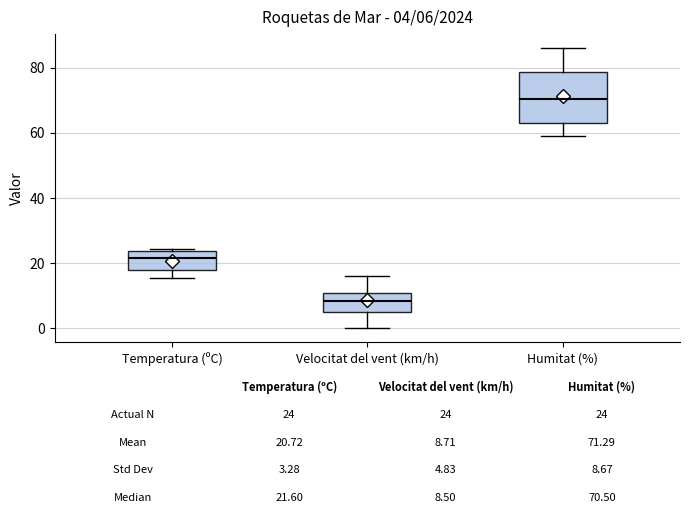

Which box has the lowest median line?

Velocitat del vent (km/h)